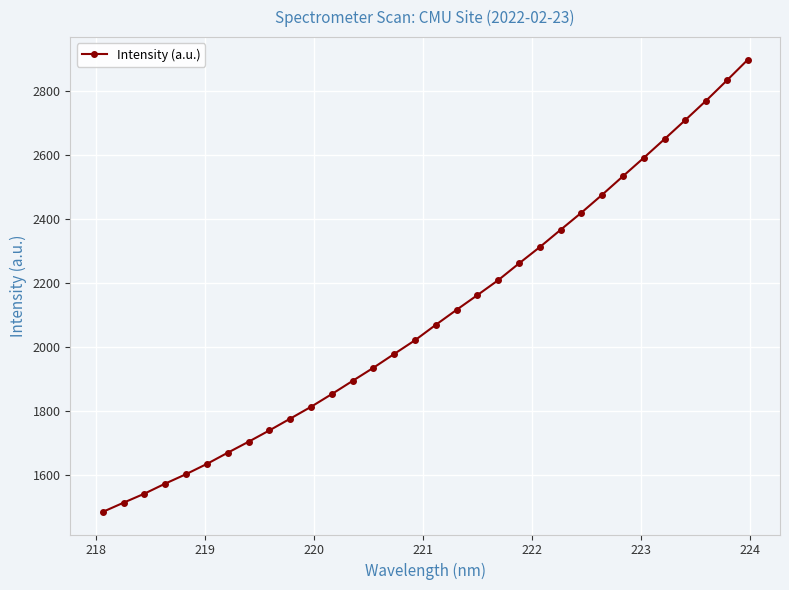

What is the maximum value shown in the chart?

2897.2